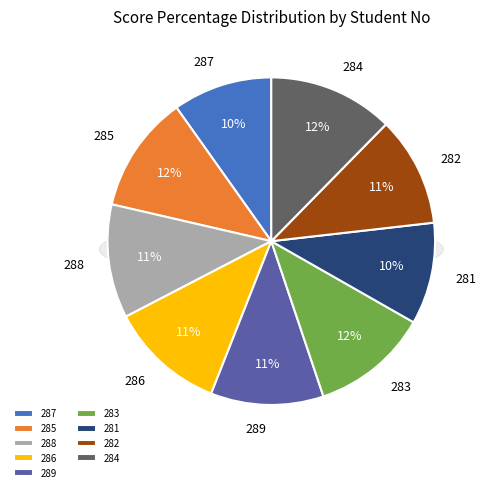

Does 287 account for over 50% of the chart?

No